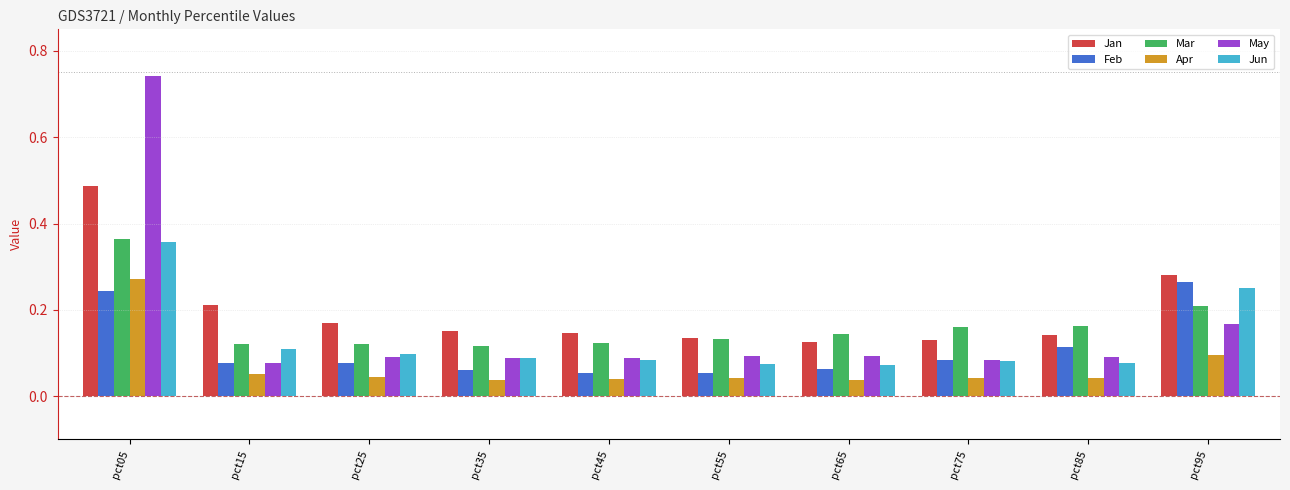

Which series has the widest spread of values?

May